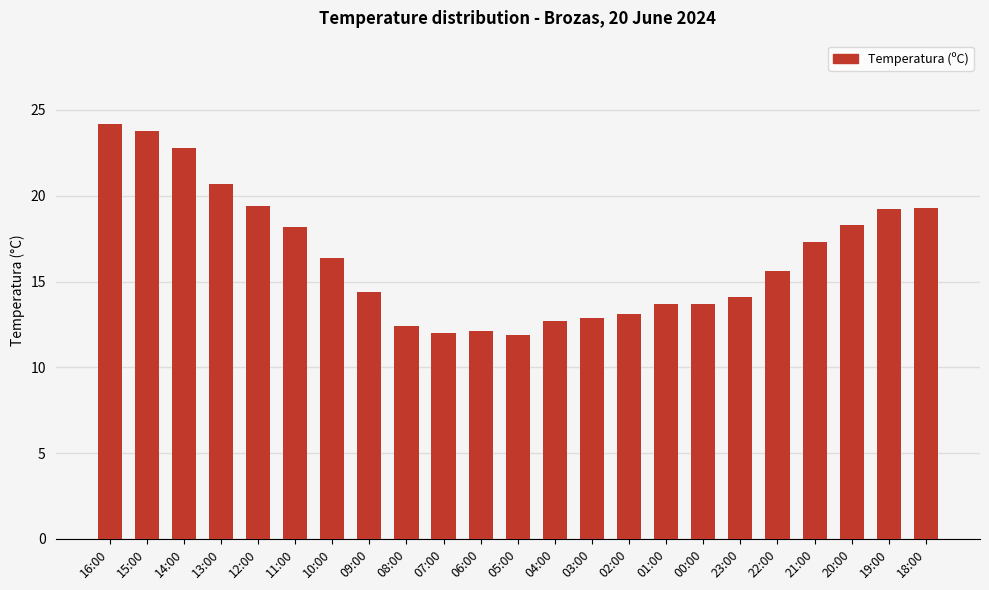

How many bars are there in total?

23